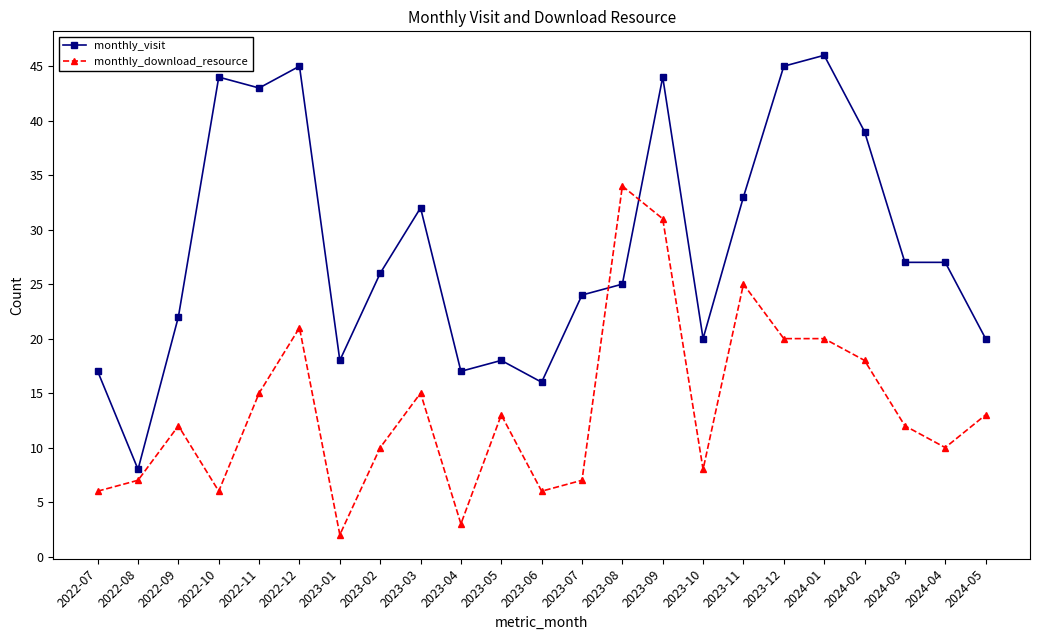

True or false: monthly_visit has more than 2 points higher than both neighbors.

True